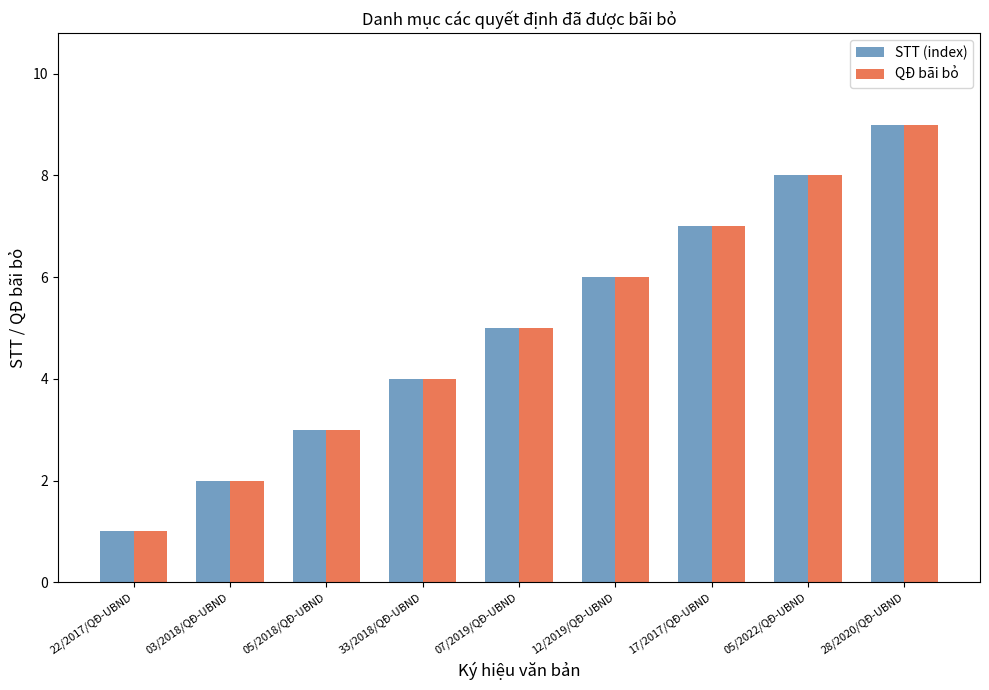

List the labels in order of QĐ bãi bỏ value, largest first.

28/2020/QĐ-UBND, 05/2022/QĐ-UBND, 17/2017/QĐ-UBND, 12/2019/QĐ-UBND, 07/2019/QĐ-UBND, 33/2018/QĐ-UBND, 05/2018/QĐ-UBND, 03/2018/QĐ-UBND, 22/2017/QĐ-UBND